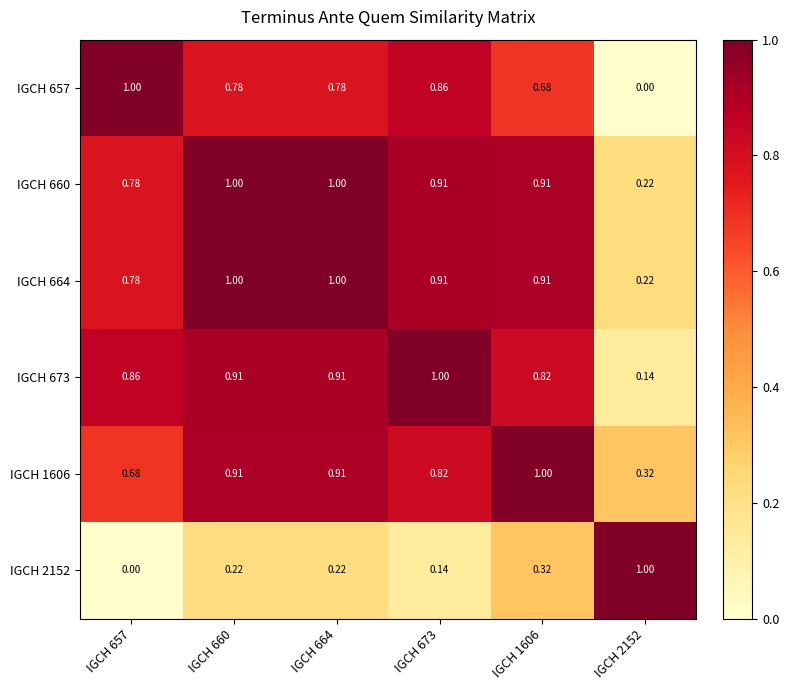

At how many categories does at least one series exceed 0?

6